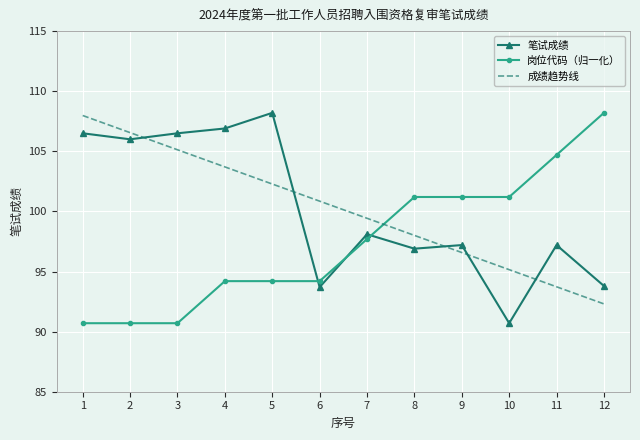

Is the value of 笔试成绩 at 2 greater than the value of 岗位代码（归一化） at 4?

Yes